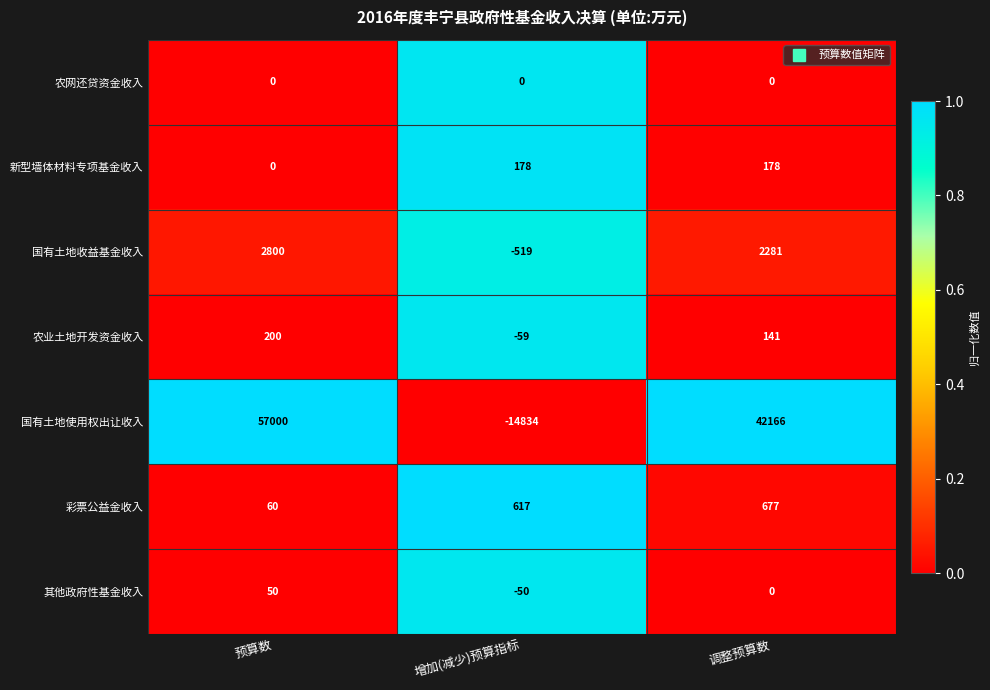

At which category does the chart reach its peak across all series?

预算数